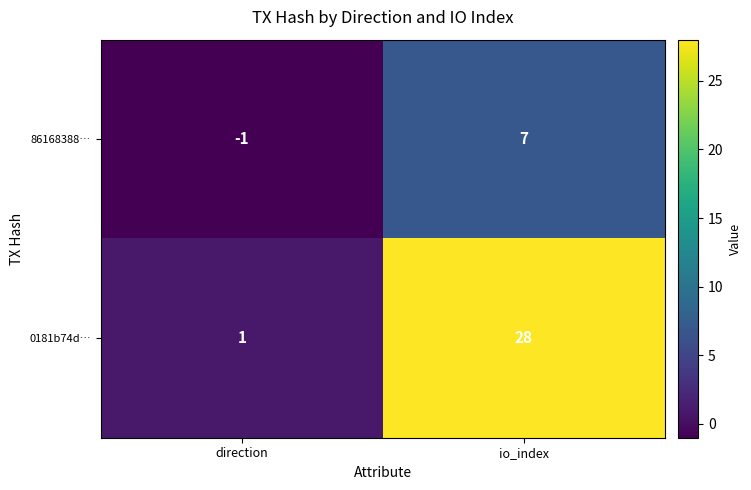

What is the greatest value displayed?

28